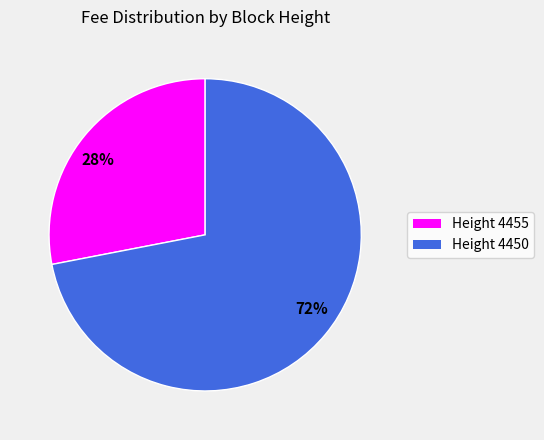

Which has a higher value, 72% or 28%?

72%